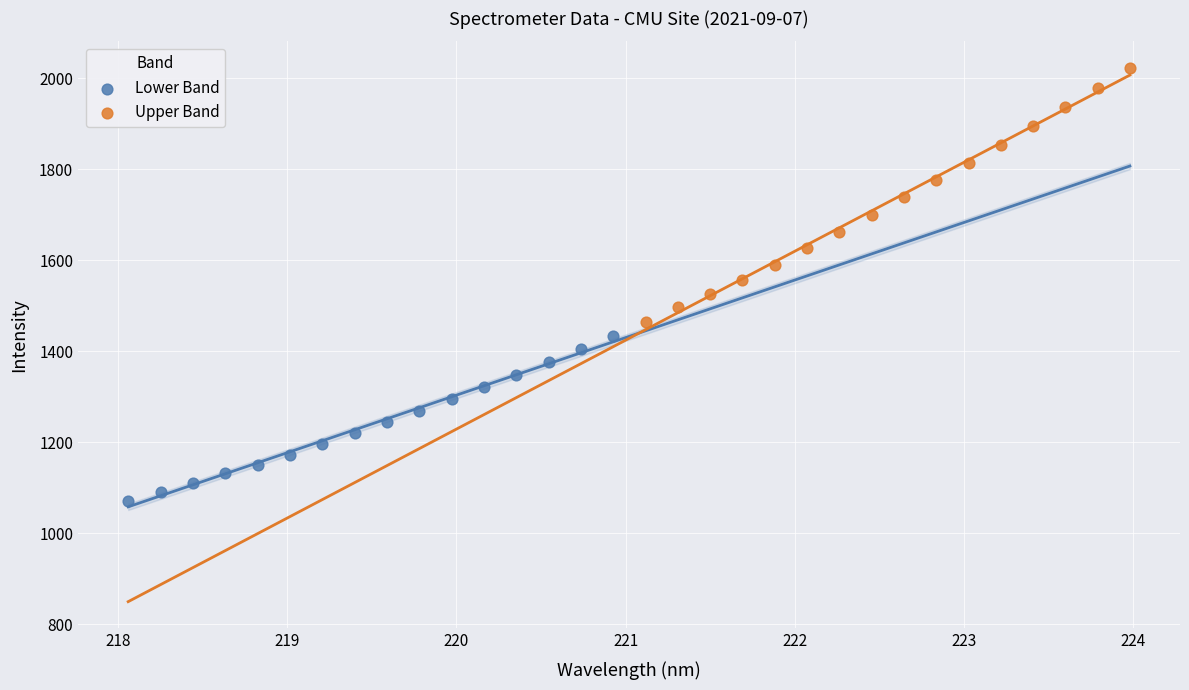

Which series reaches the minimum Y coordinate?

Lower Band